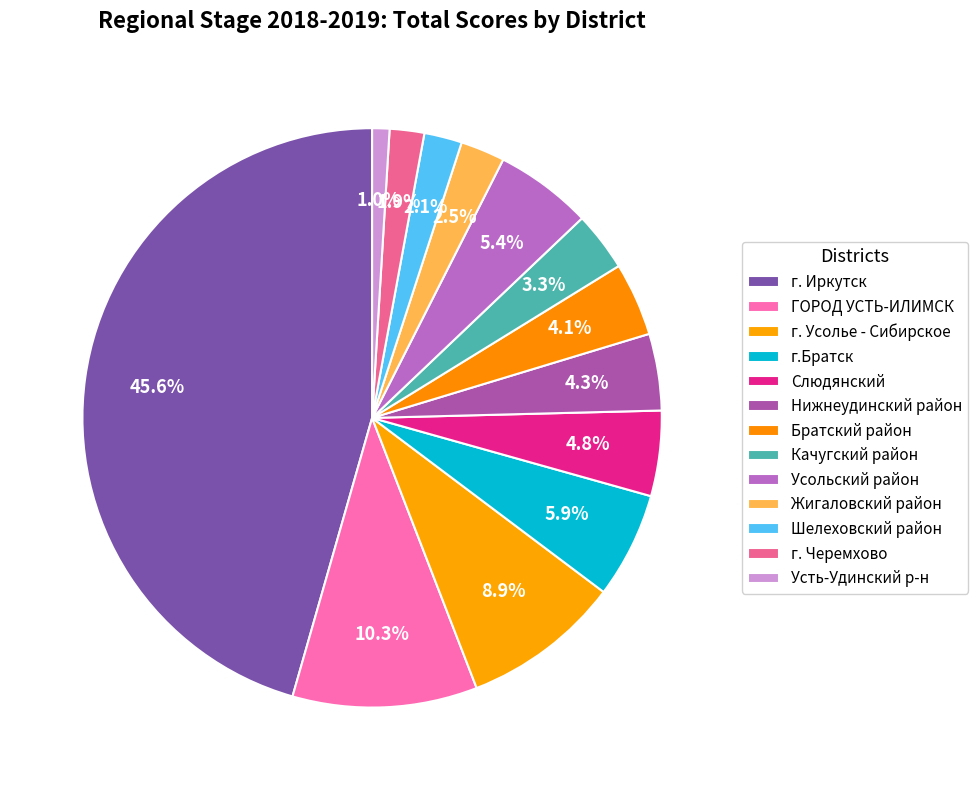

Does Братский район account for over 50% of the chart?

No